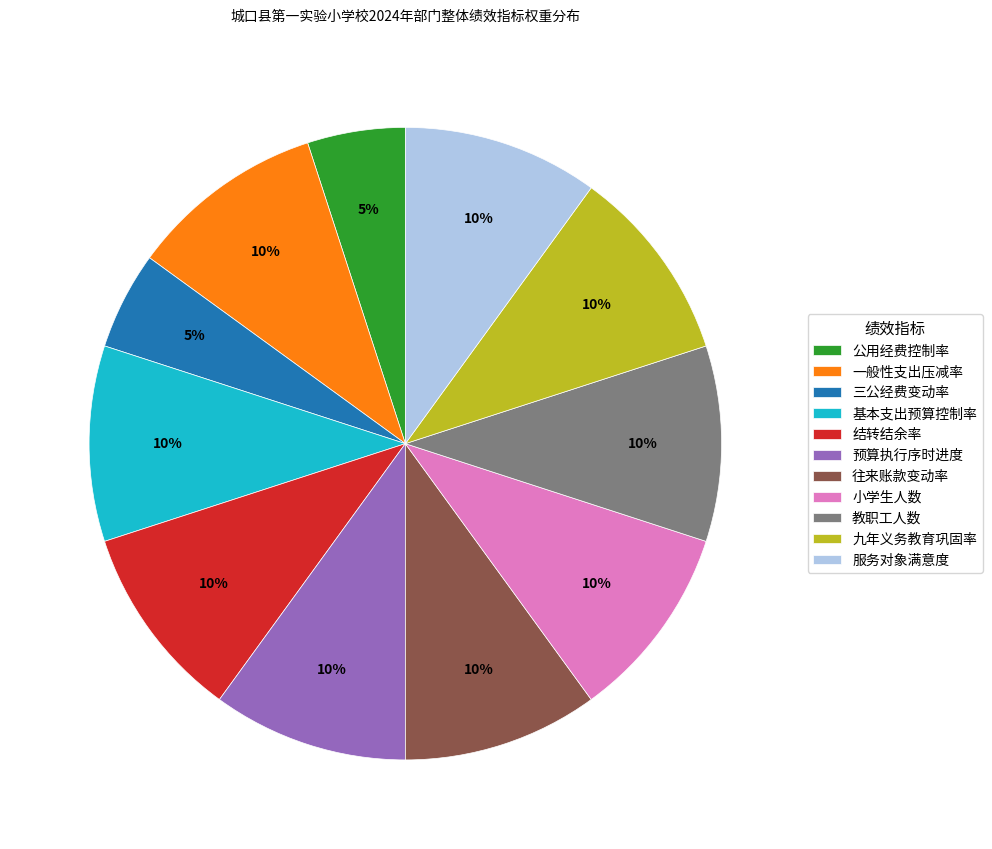

Combined, do 小学生人数 and 教职工人数 account for over 50%?

No